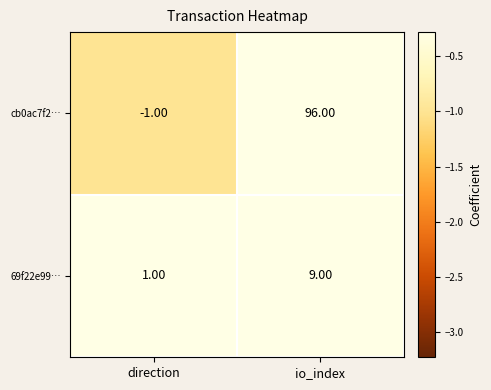

What is the difference between the maximum and minimum values in the cb0ac7f2… series?

97